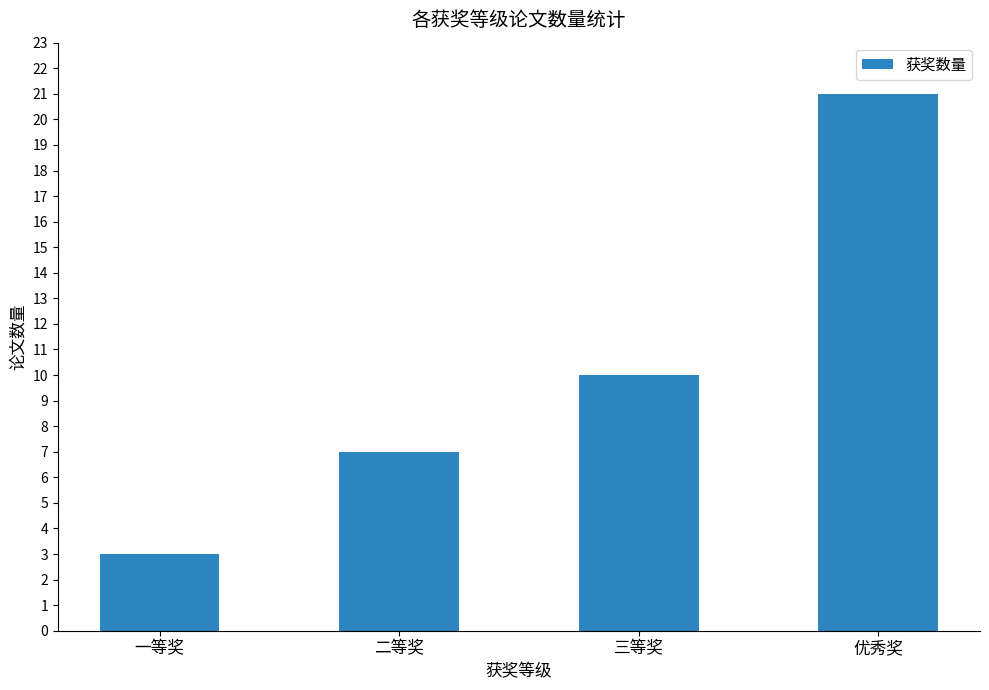

Between 优秀奖 and 一等奖, which is larger?

优秀奖